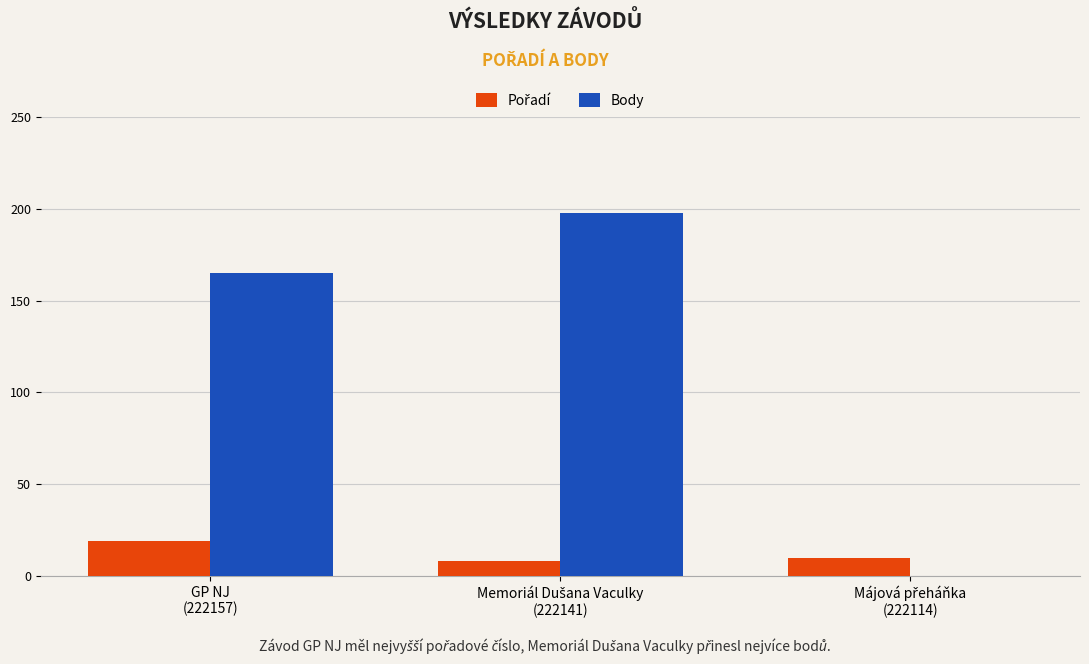

Which series has the largest total across all categories?

Body